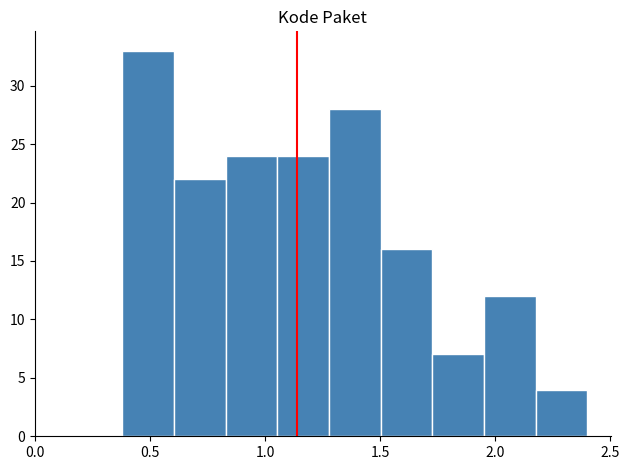

Reading left to right, list every bar in this chart as the range it spans on the x-axis followed by its height. Neither the bar edges nor the heights are printed on the chart, so give them approximately, as read against the axes.

0.40 to 0.60: 33
0.60 to 0.85: 22
0.85 to 1.05: 24
1.05 to 1.30: 24
1.30 to 1.50: 28
1.50 to 1.75: 16
1.75 to 1.95: 7
1.95 to 2.20: 12
2.20 to 2.40: 4